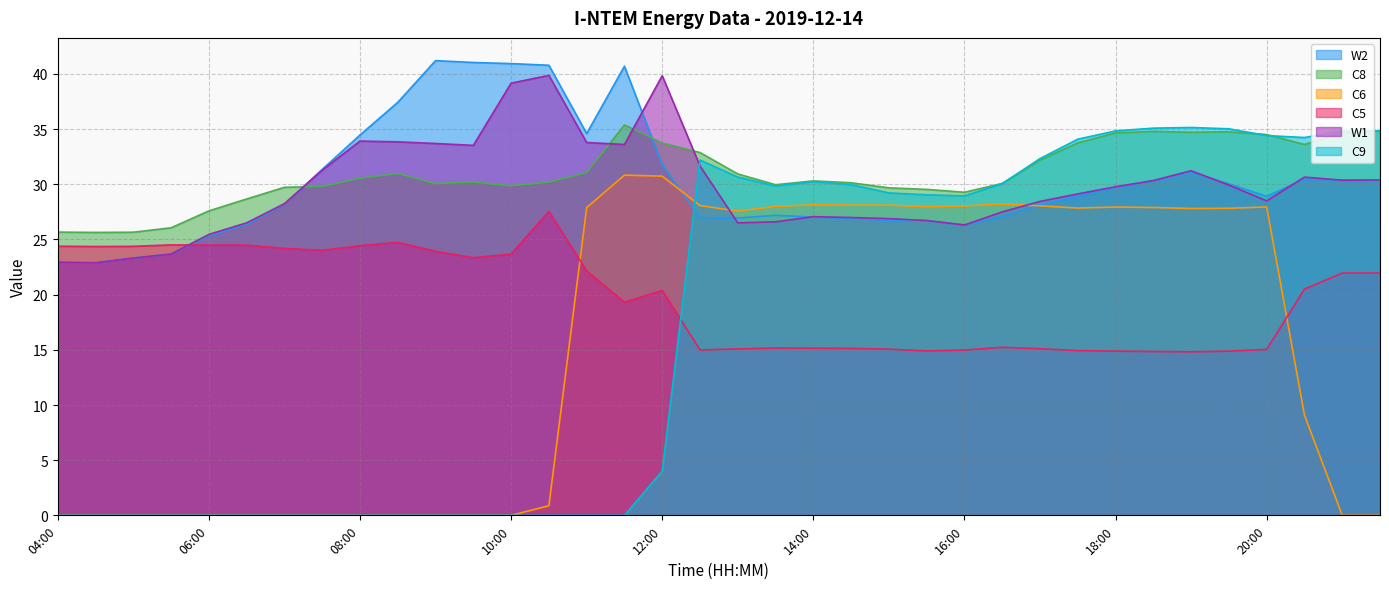

Where is the first local maximum for C9?

12:30